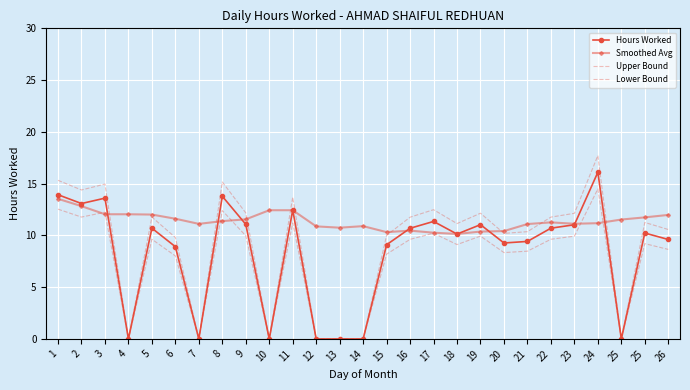

The Hours Worked series shows 0.0 at 7. True or false?

True